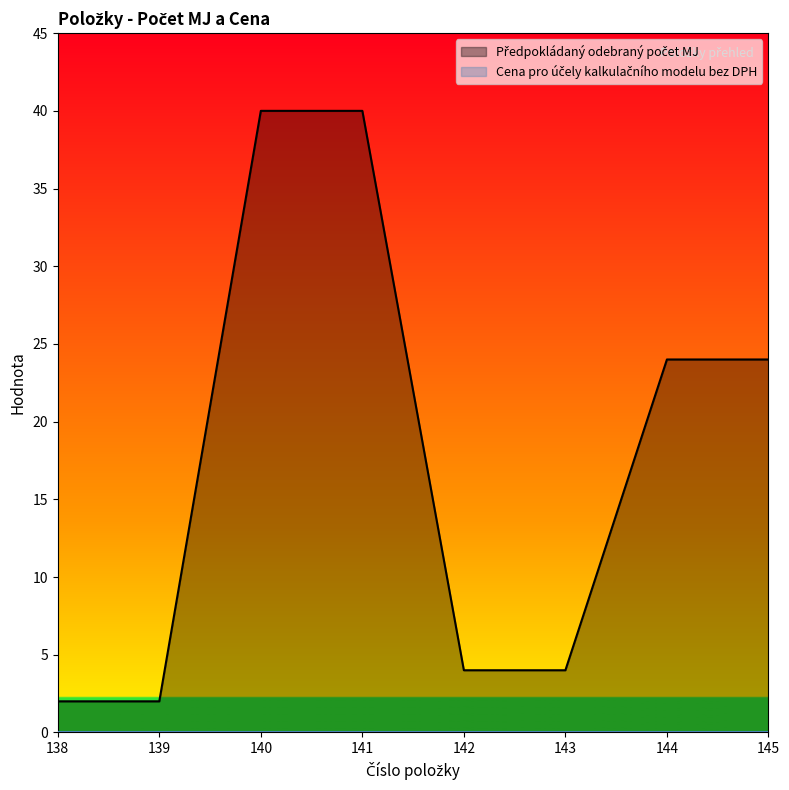

Reading left to right, transcribe all the data shown in this chart.

138=2	139=2	140=40	141=40	142=4	143=4	144=24	145=24